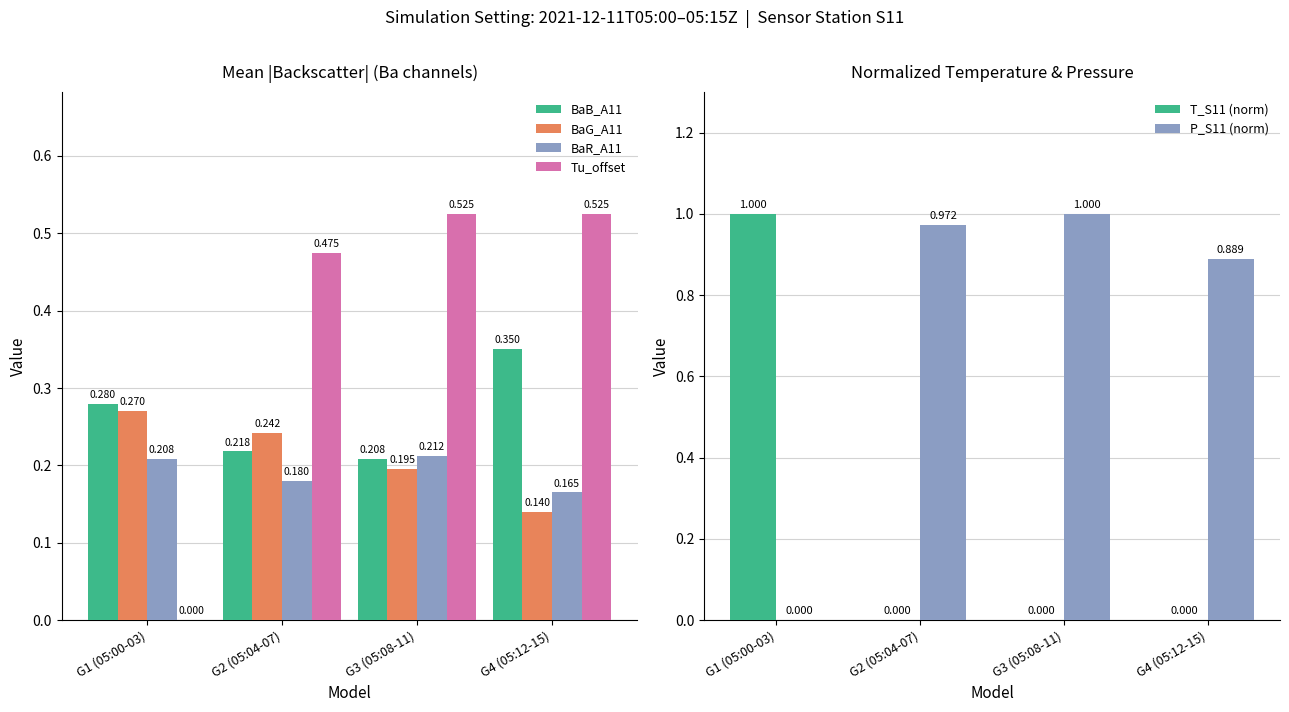

Is the value of Tu_offset at G4 (05:12-15) greater than the value of BaB_A11 at G3 (05:08-11)?

Yes